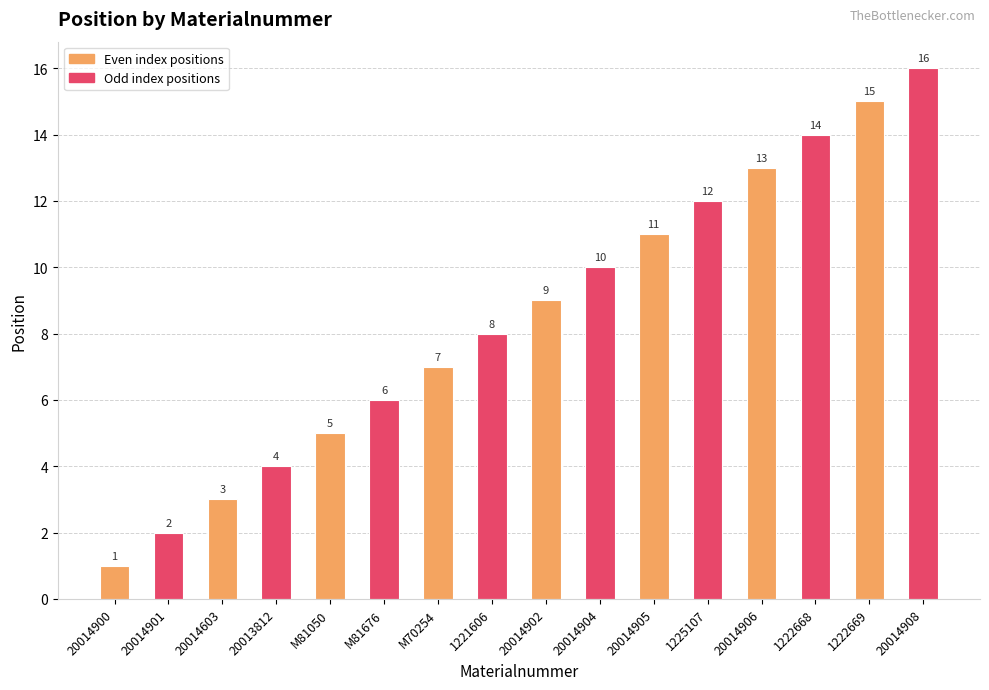

List the labels in order of value, largest first.

20014908, 1222669, 1222668, 20014906, 1225107, 20014905, 20014904, 20014902, 1221606, M70254, M81676, M81050, 20013812, 20014603, 20014901, 20014900